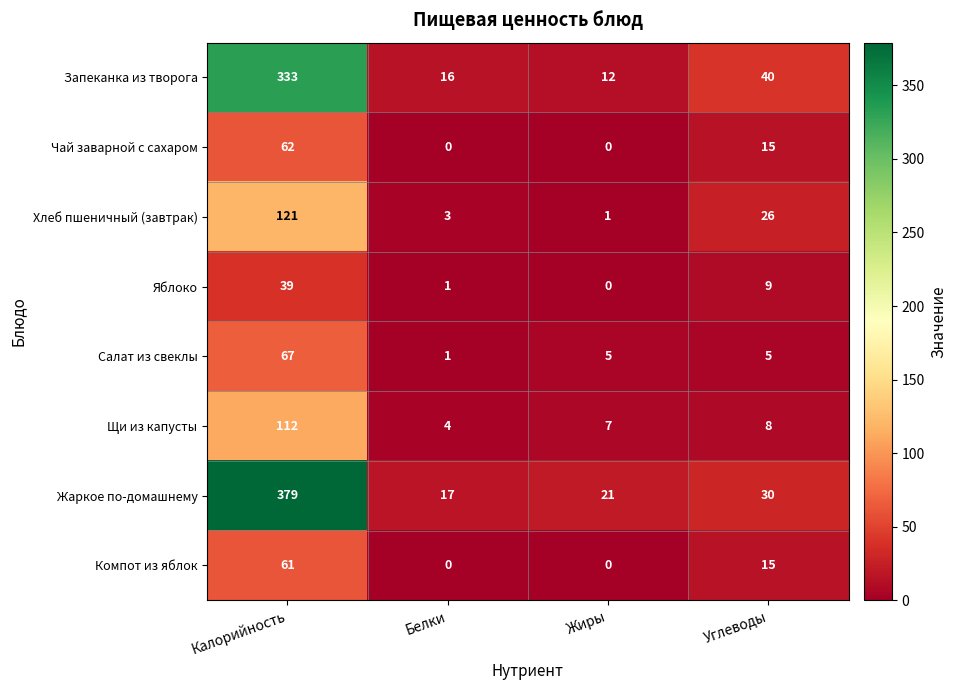

At which label is Хлеб пшеничный (завтрак) closest to 61?

Углеводы